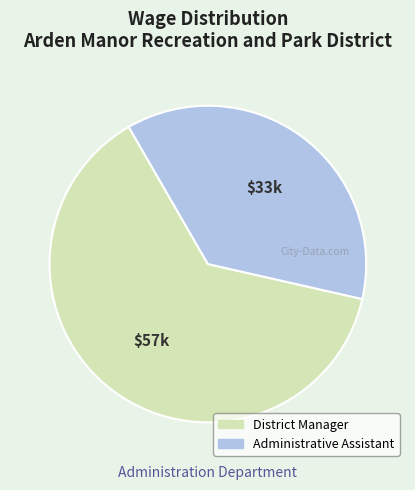

Approximately how many times larger is the value at District Manager compared to Administrative Assistant?

1.7